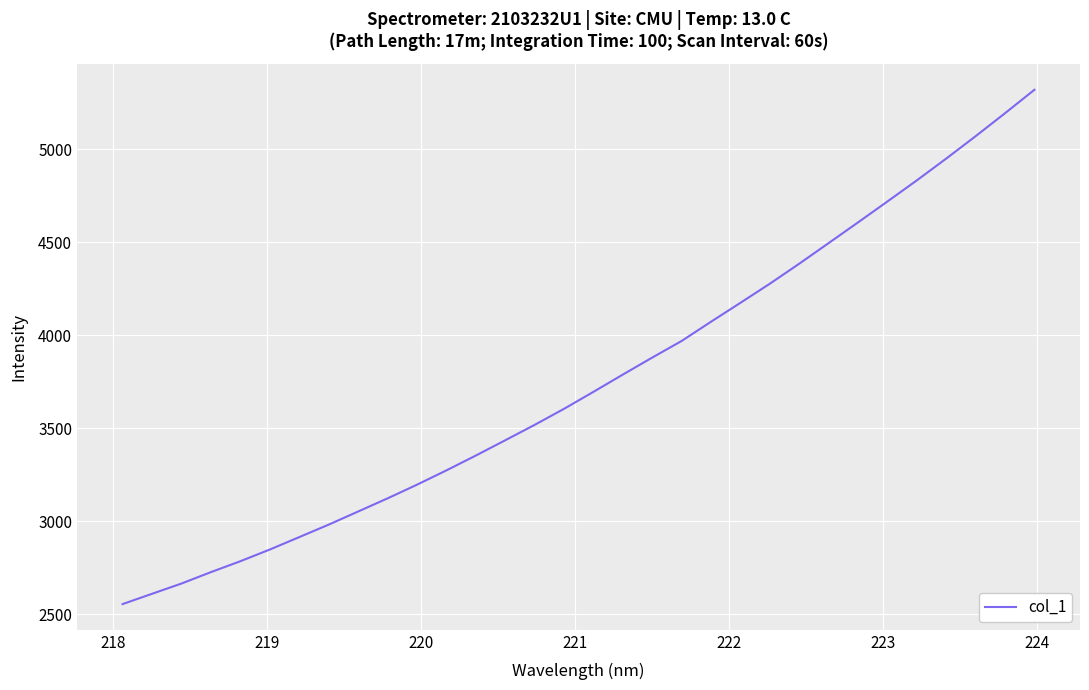

What is the greatest value displayed?

5321.2